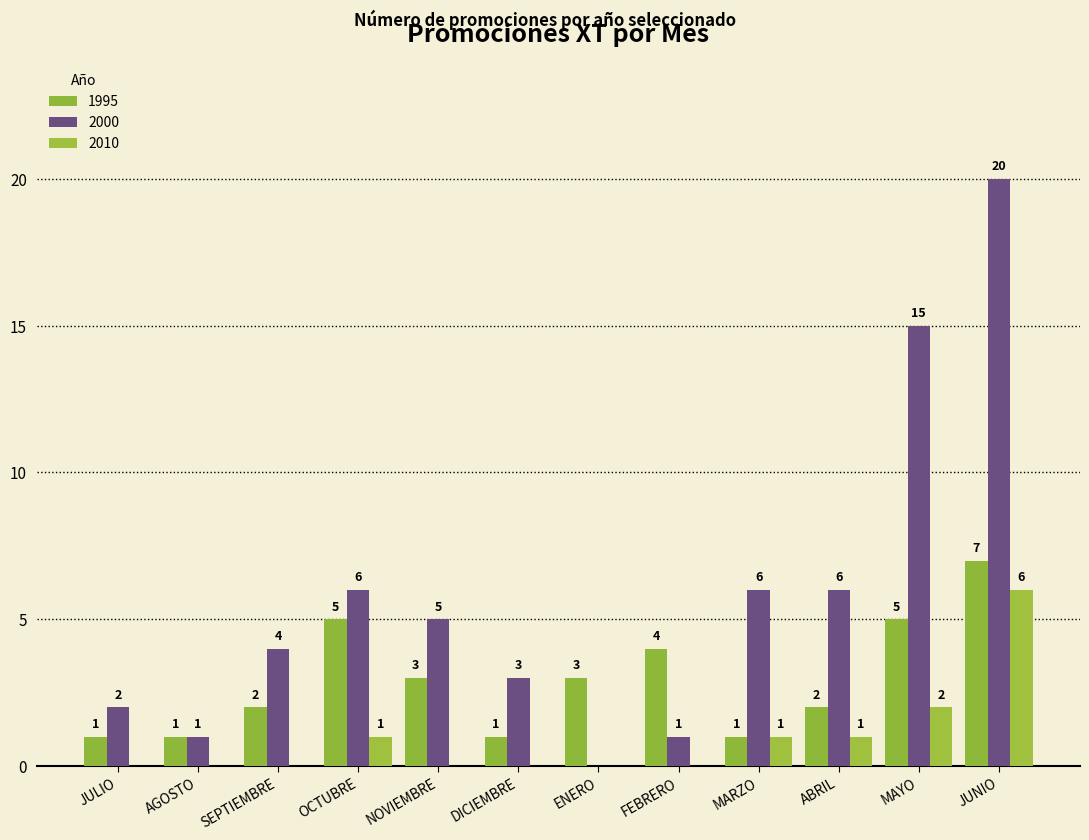

How many groups of bars are there?

12